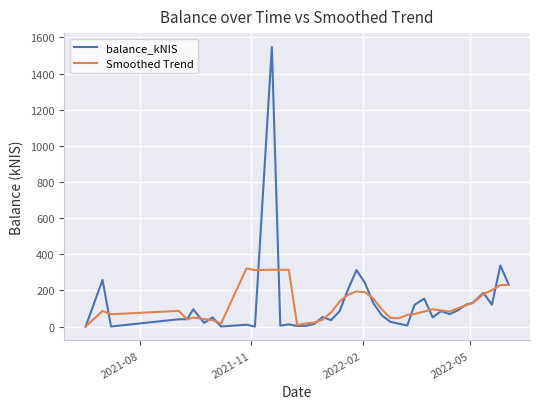

List the series in order of their peak value, lowest first.

Smoothed Trend, balance_kNIS